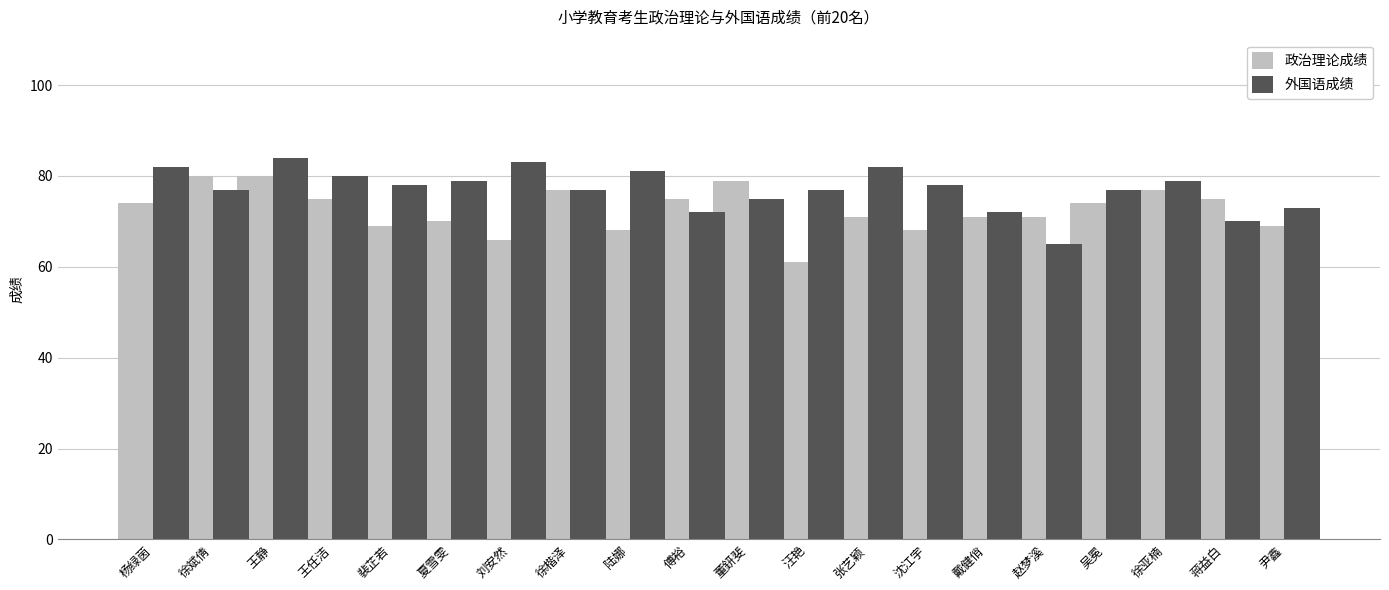

Where is 政治理论成绩 nearest to the value 70?

夏雪雯